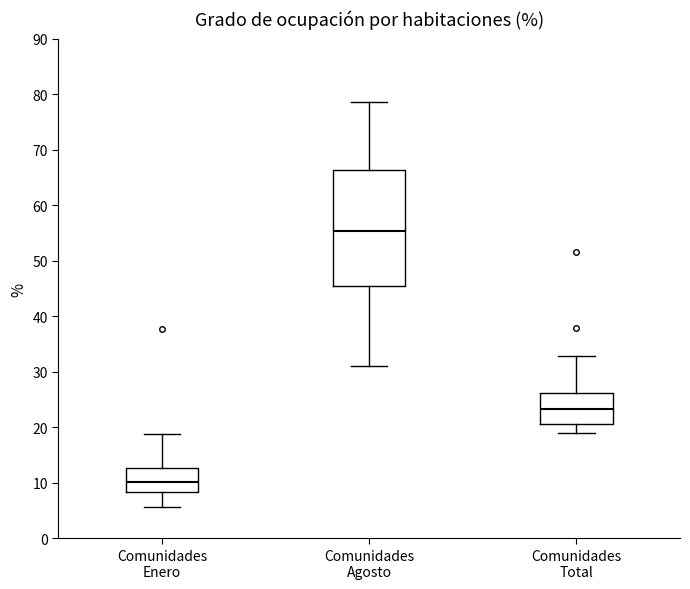

Reading left to right, read every box against the y-axis: the position of its median line, the range the box covers, and the ends of its whiskers. The values are not printed on the chart, so give them approximately, as read against the axis.

Comunidades Enero: median 10, box 8 to 13, whiskers 6 to 19
Comunidades Agosto: median 55, box 45 to 66, whiskers 31 to 79
Comunidades Total: median 23, box 21 to 26, whiskers 19 to 33